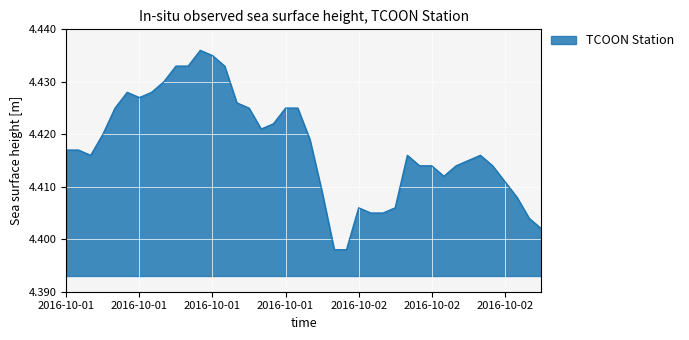

How many lines are shown in the chart?

1